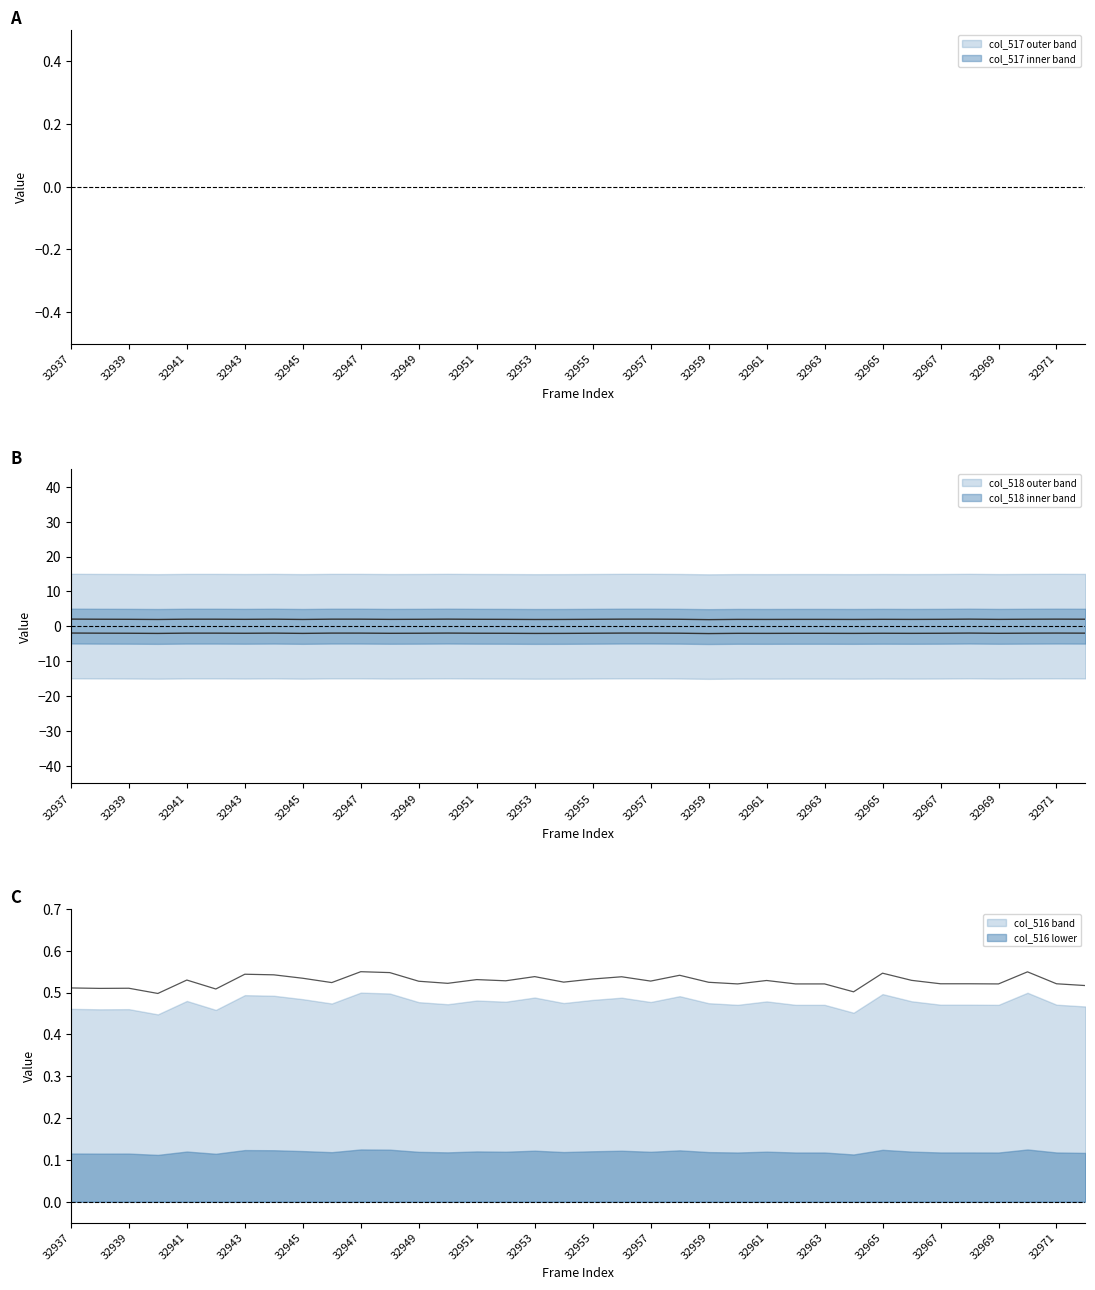

Between 32963 and 32937, which is larger?

32963